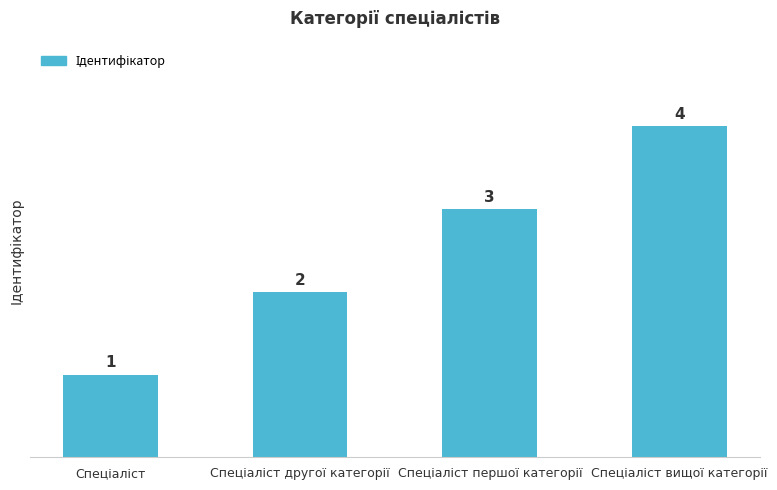

Are the bars horizontal?

No